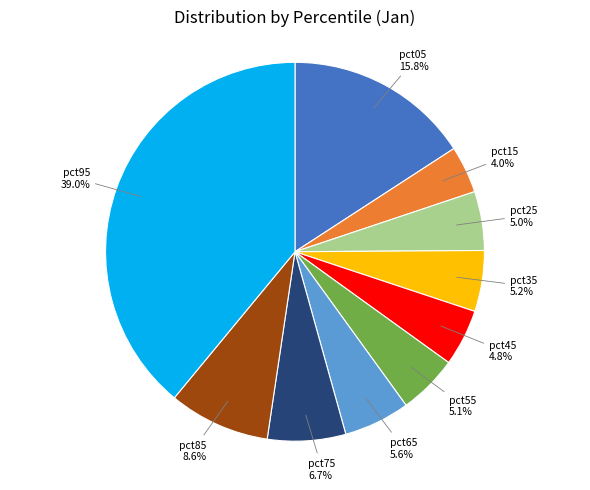

Does pct85 account for over 50% of the chart?

No